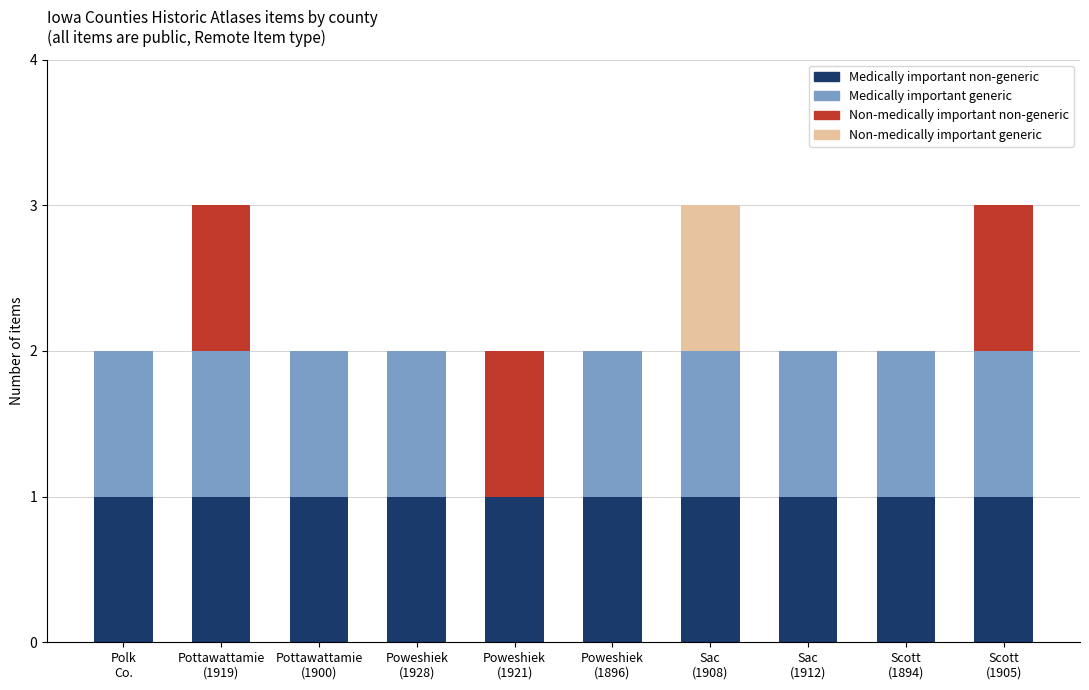

What is the sum of all Medically important non-generic values?

10